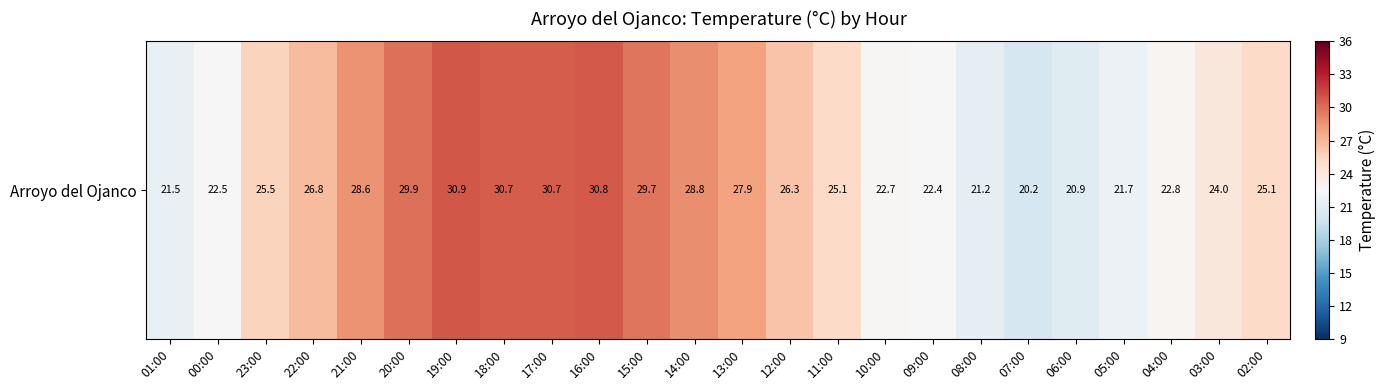

Reading right to left, what are all the values shown in this chart?

02:00=25.1	03:00=24.0	04:00=22.8	05:00=21.7	06:00=20.9	07:00=20.2	08:00=21.2	09:00=22.4	10:00=22.7	11:00=25.1	12:00=26.3	13:00=27.9	14:00=28.8	15:00=29.7	16:00=30.8	17:00=30.7	18:00=30.7	19:00=30.9	20:00=29.9	21:00=28.6	22:00=26.8	23:00=25.5	00:00=22.5	01:00=21.5